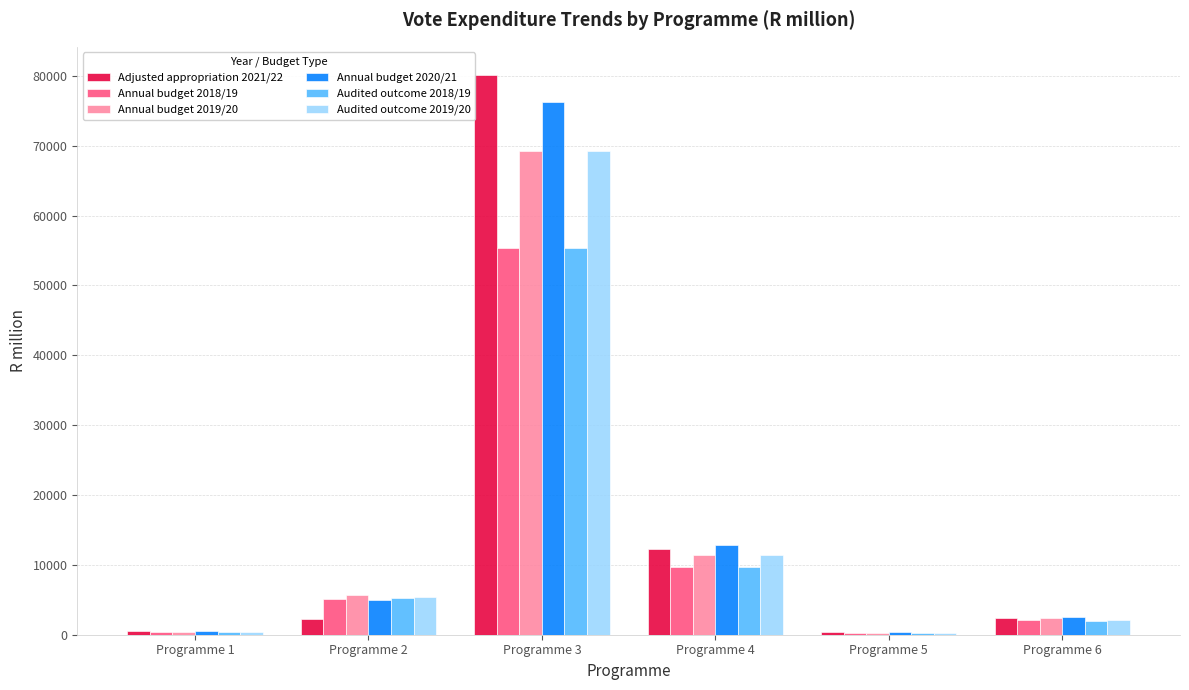

At which category is the sum across all series the highest?

Programme 3